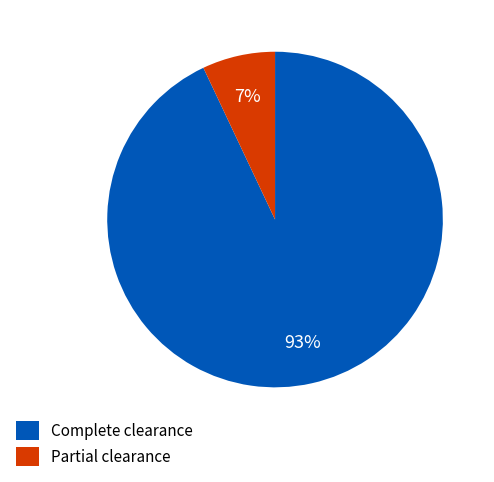

Is the sum of Partial clearance and Complete clearance greater than half?

Yes